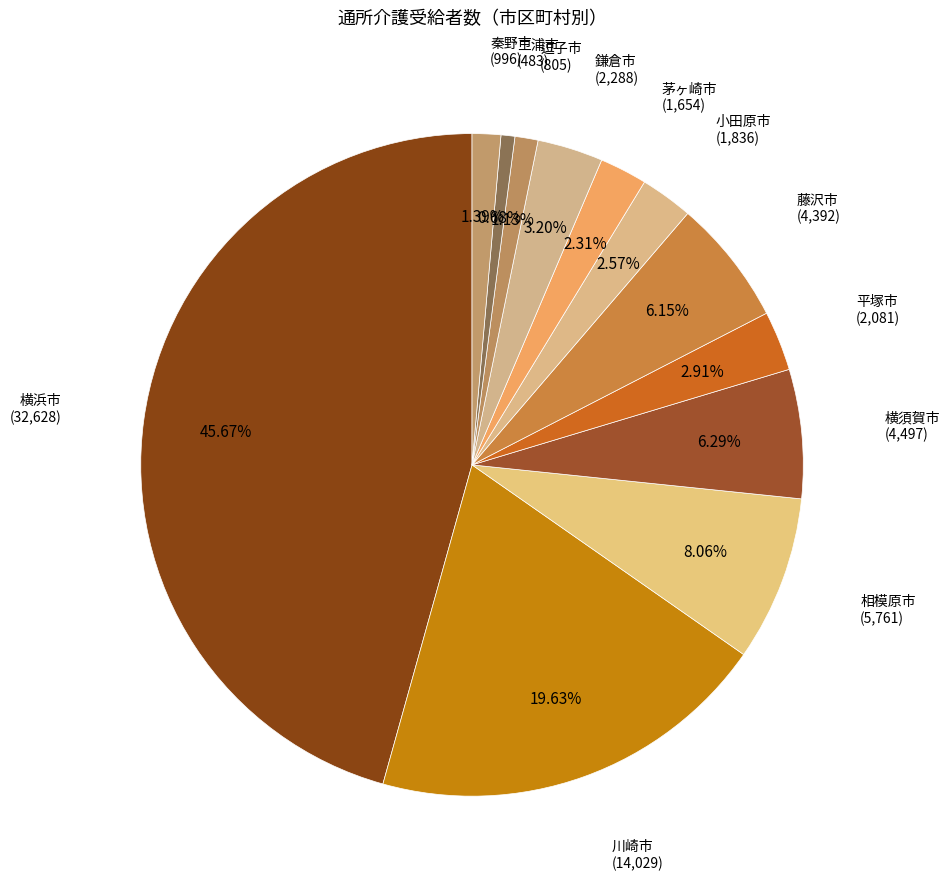

Which slice is the smallest?

三浦市